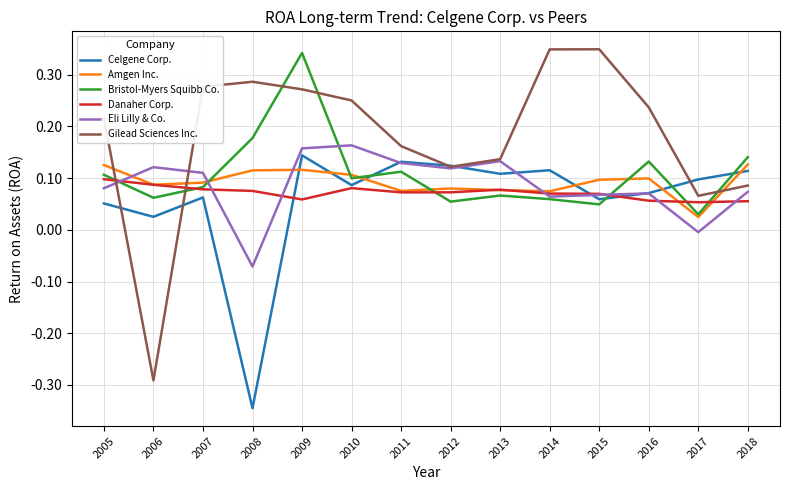

After their last crossing, which series has the higher values: Danaher Corp. or Bristol-Myers Squibb Co.?

Bristol-Myers Squibb Co.